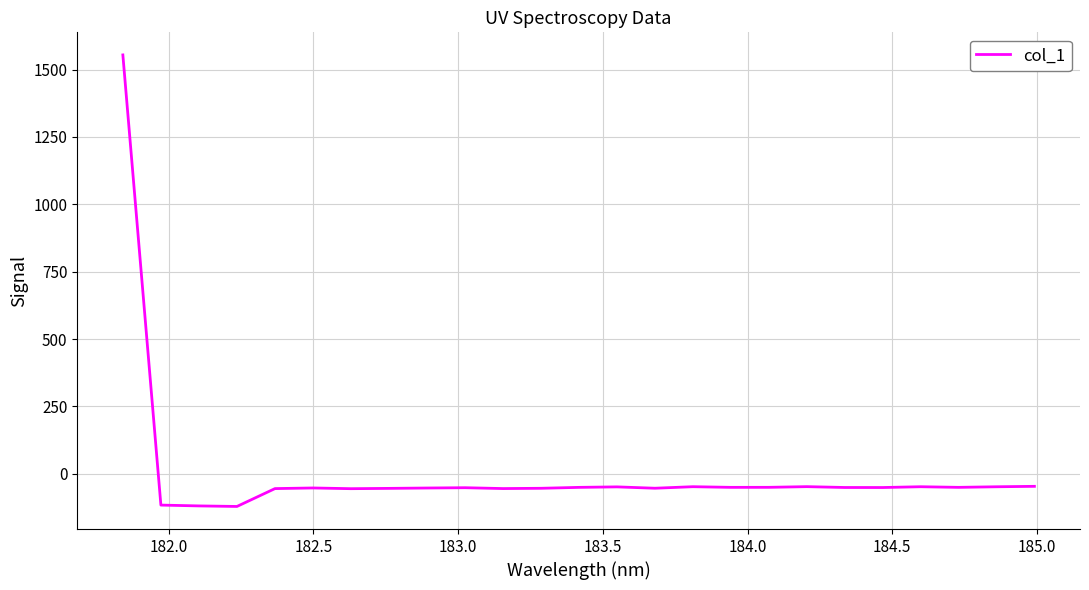

What is the greatest value displayed?

1554.6